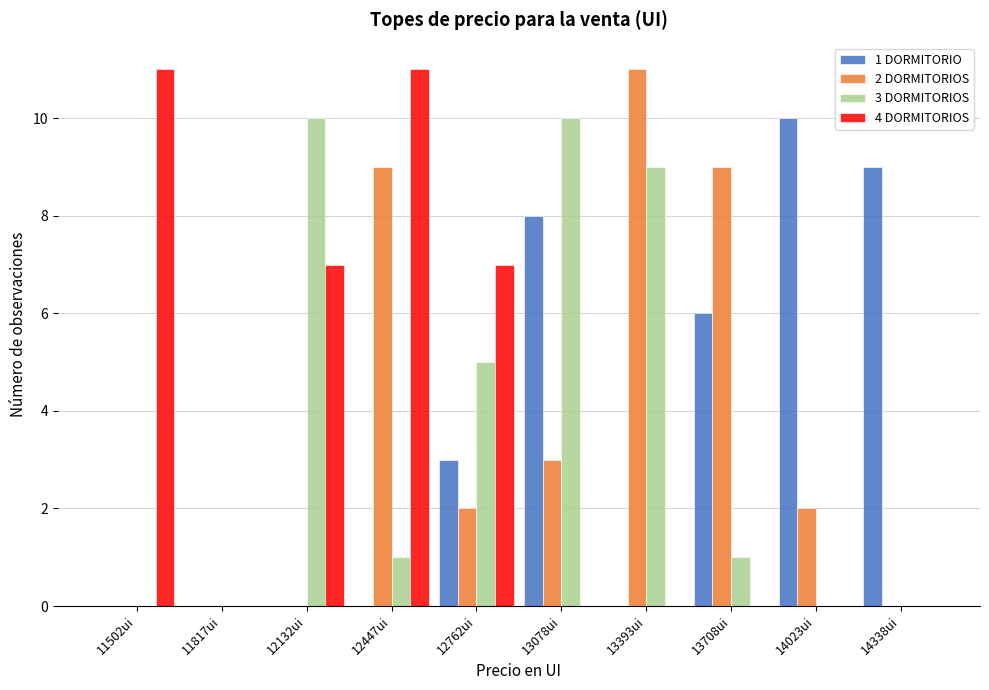

What is the greatest value displayed?

11